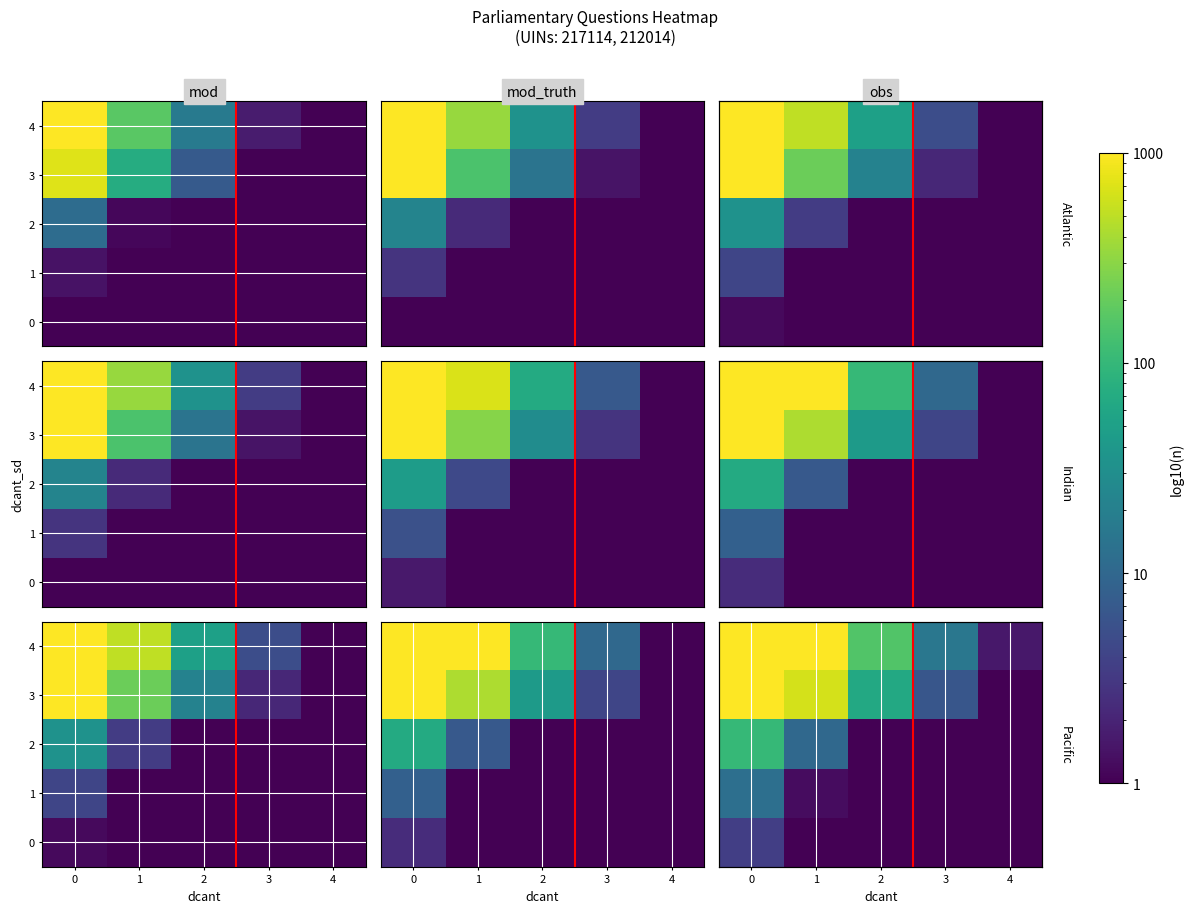

What is the sum of all row_4 values?

17113.8